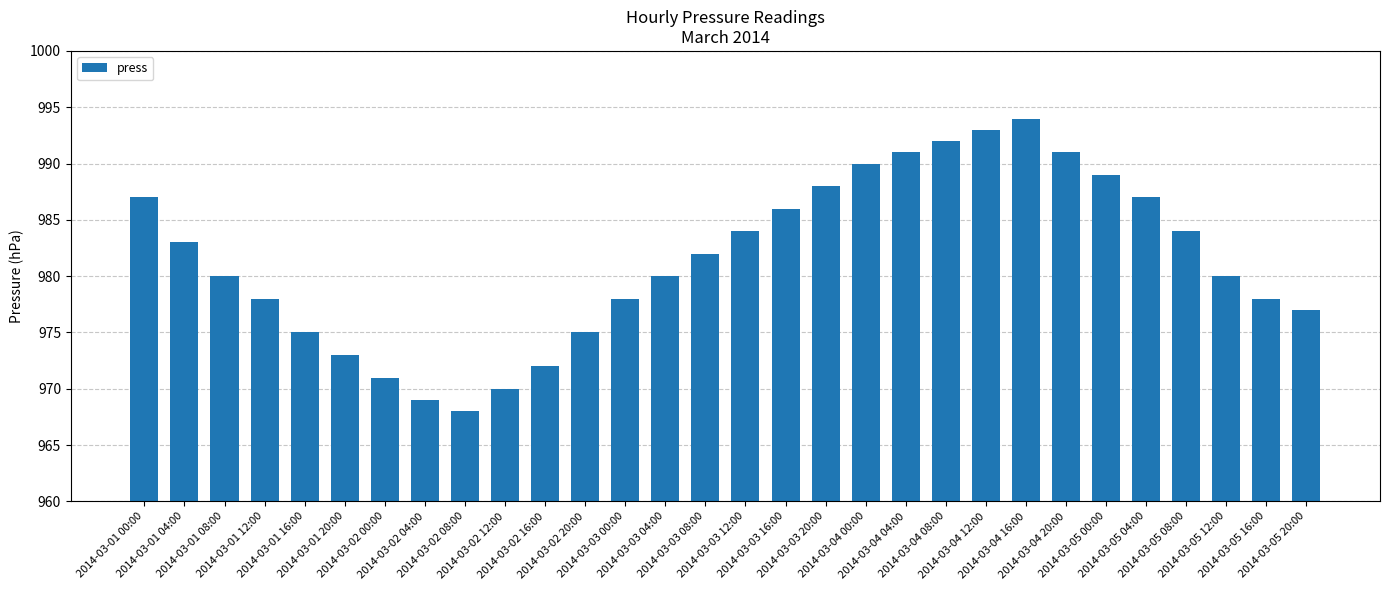

What position from the left is 2014-03-03 08:00?

15